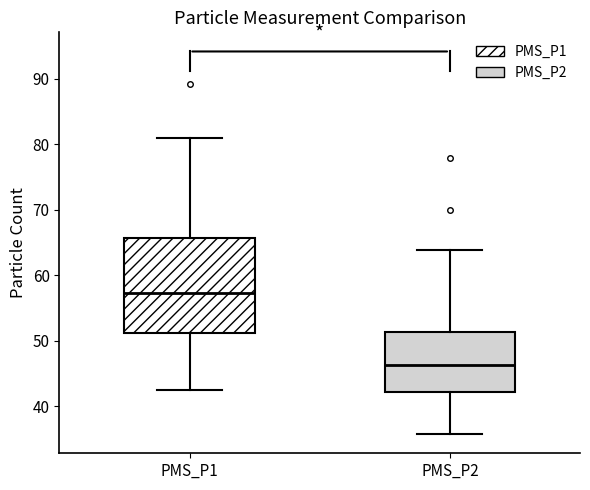

Which box's median line is the highest?

PMS_P1